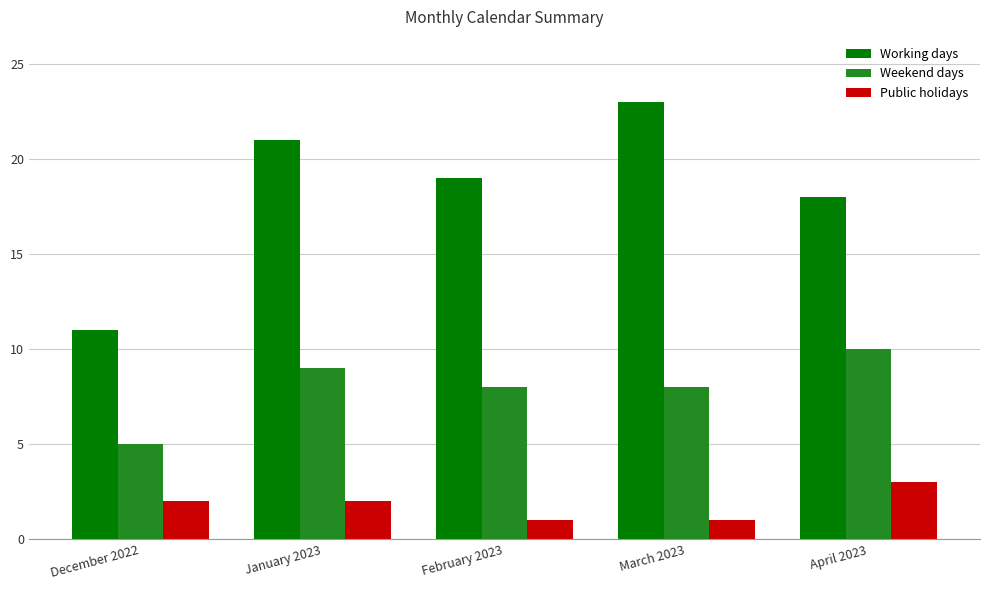

What is the total value across all series at February 2023?

28